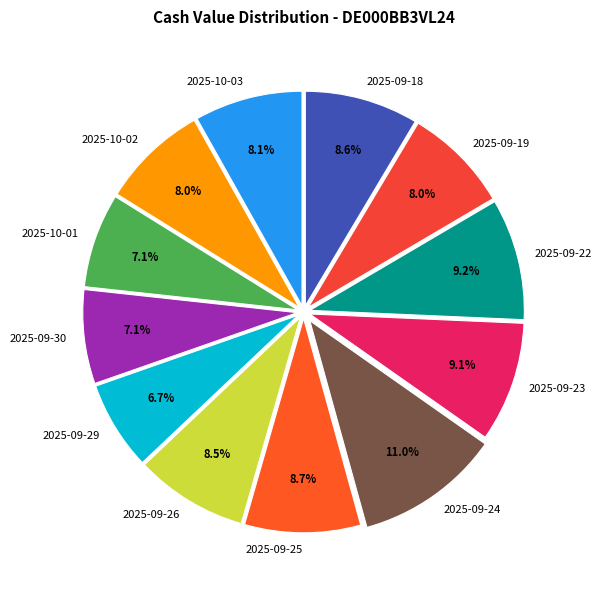

Combined, do 2025-09-25 and 2025-09-26 account for over 50%?

No